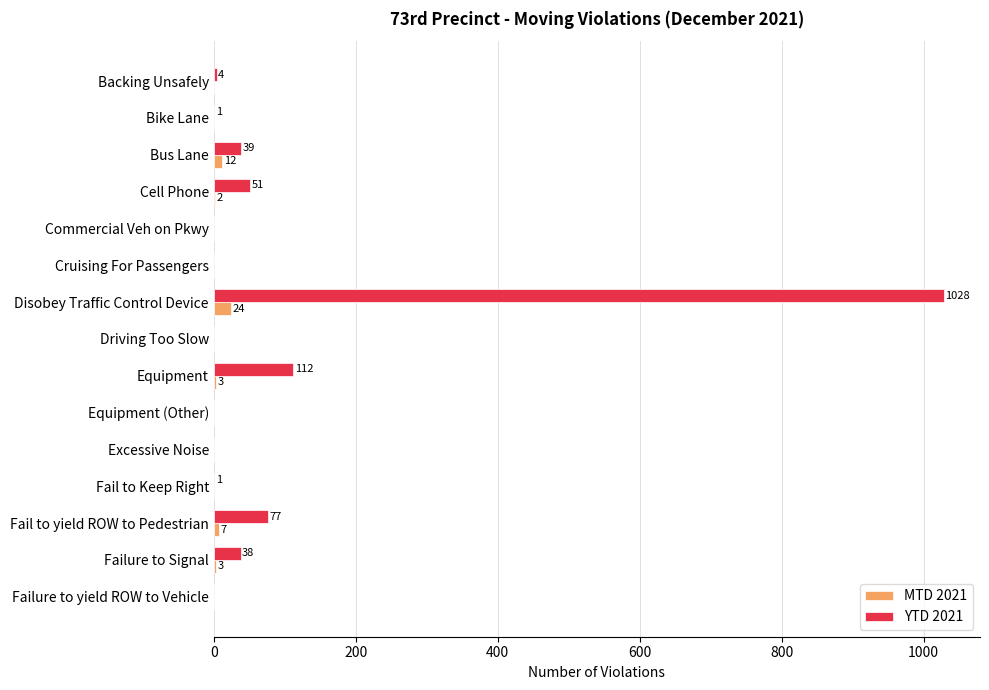

At which label does MTD 2021 reach its peak?

Disobey Traffic Control Device